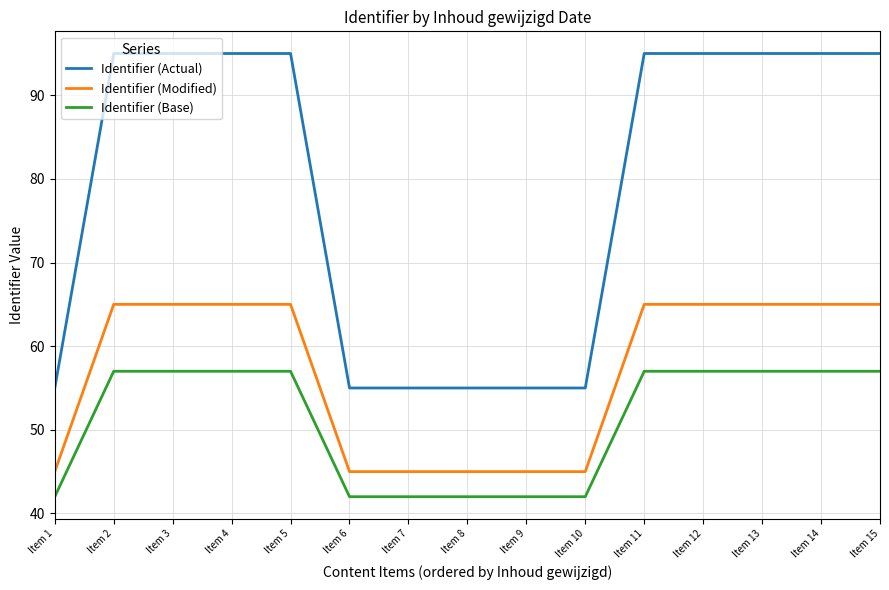

The value of Identifier (Base) at Item 7 is 73.0. True or false?

False